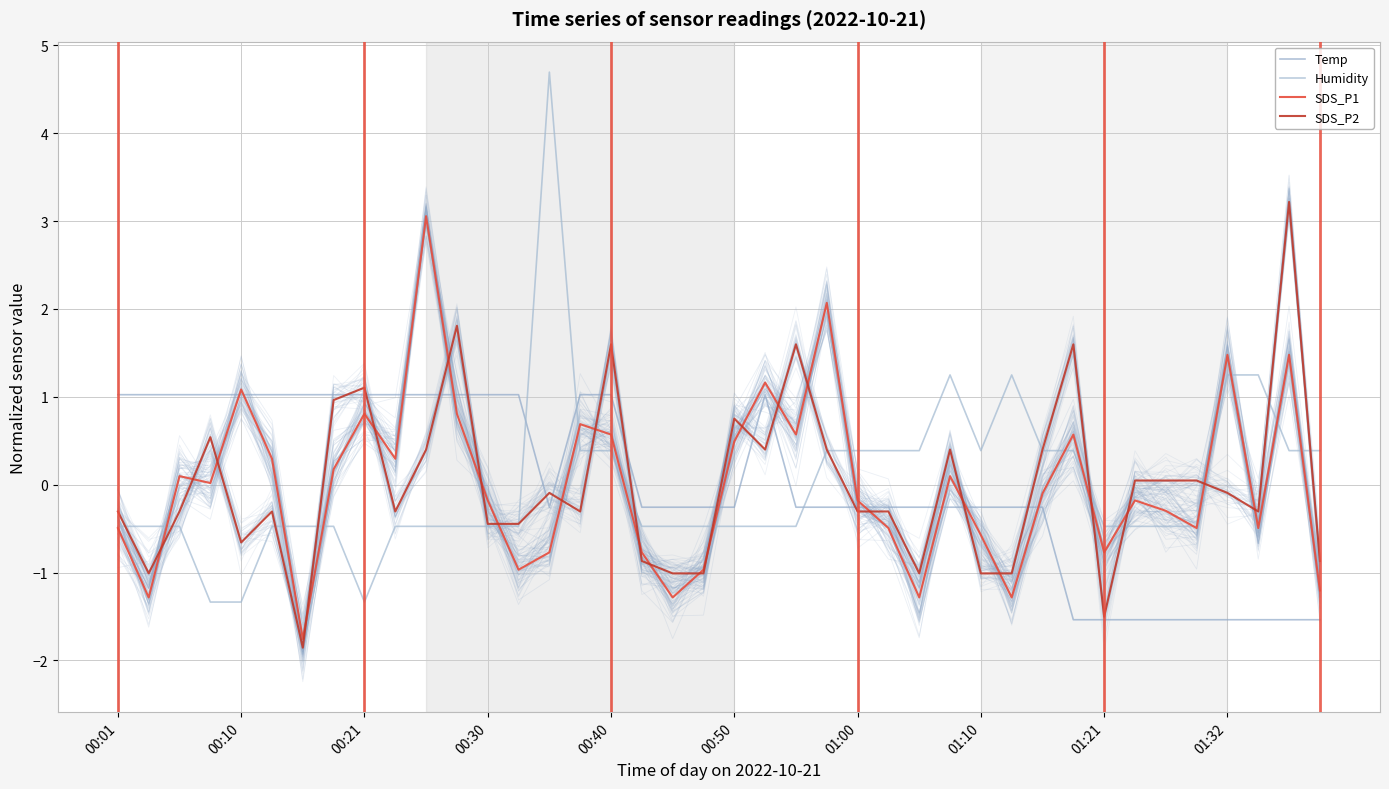

In Temp, how many points are higher than both neighbors (excluding endpoints)?

1